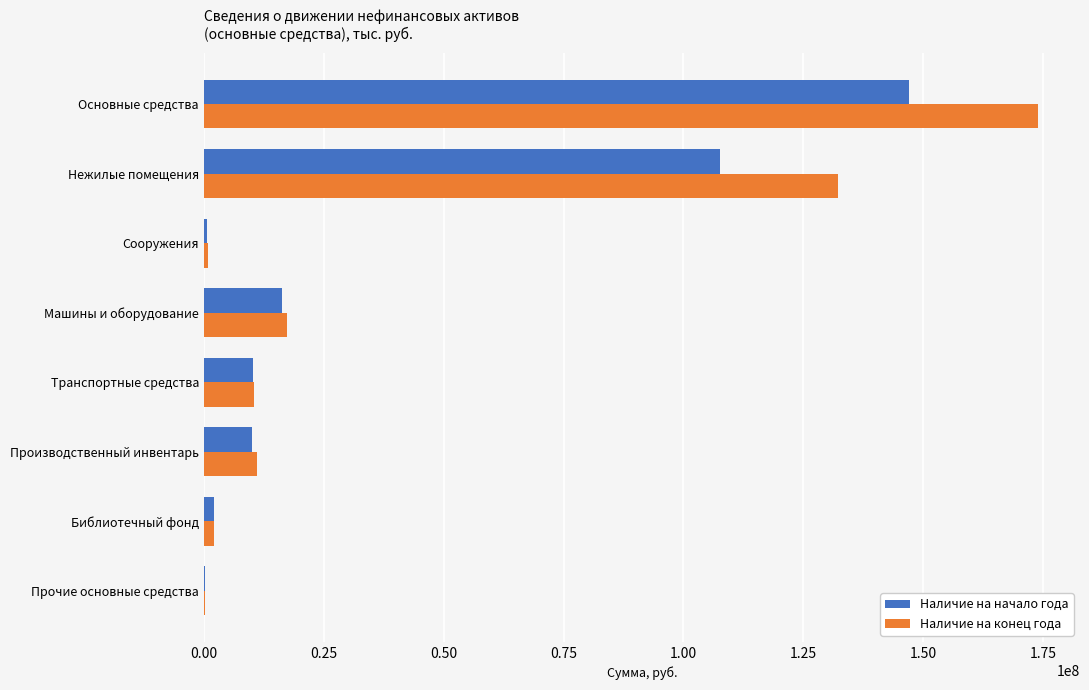

Count the number of data series in this chart.

2